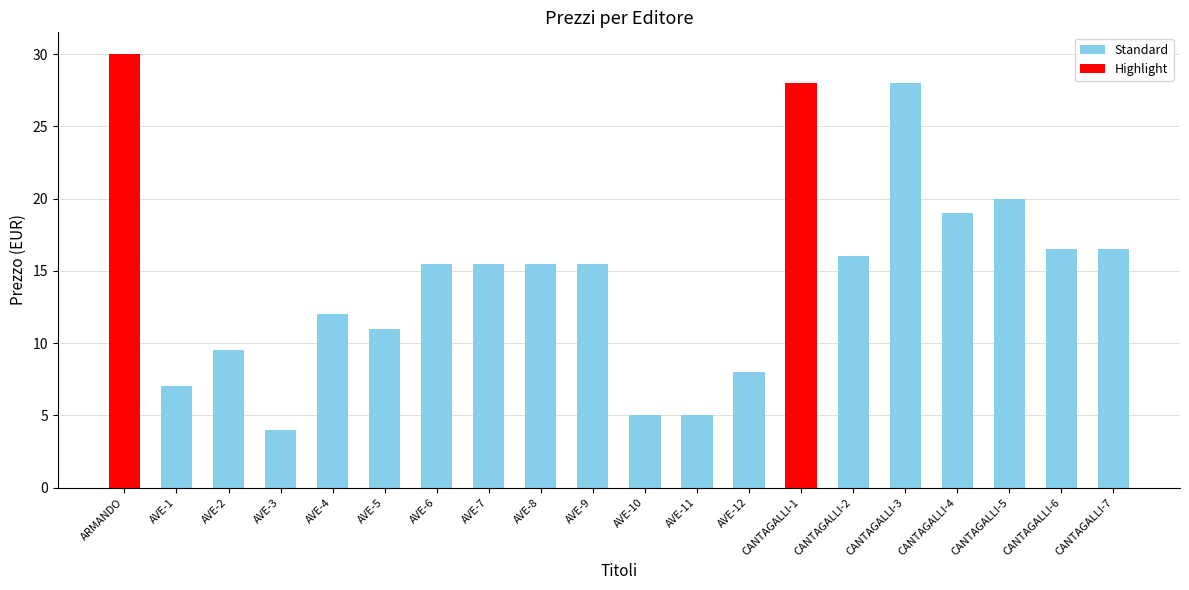

Reading left to right, transcribe all the data shown in this chart.

30.0	7.0	9.5	4.0	12.0	11.0	15.5	15.5	15.5	15.5	5.0	5.0	8.0	28.0	16.0	28.0	19.0	20.0	16.5	16.5